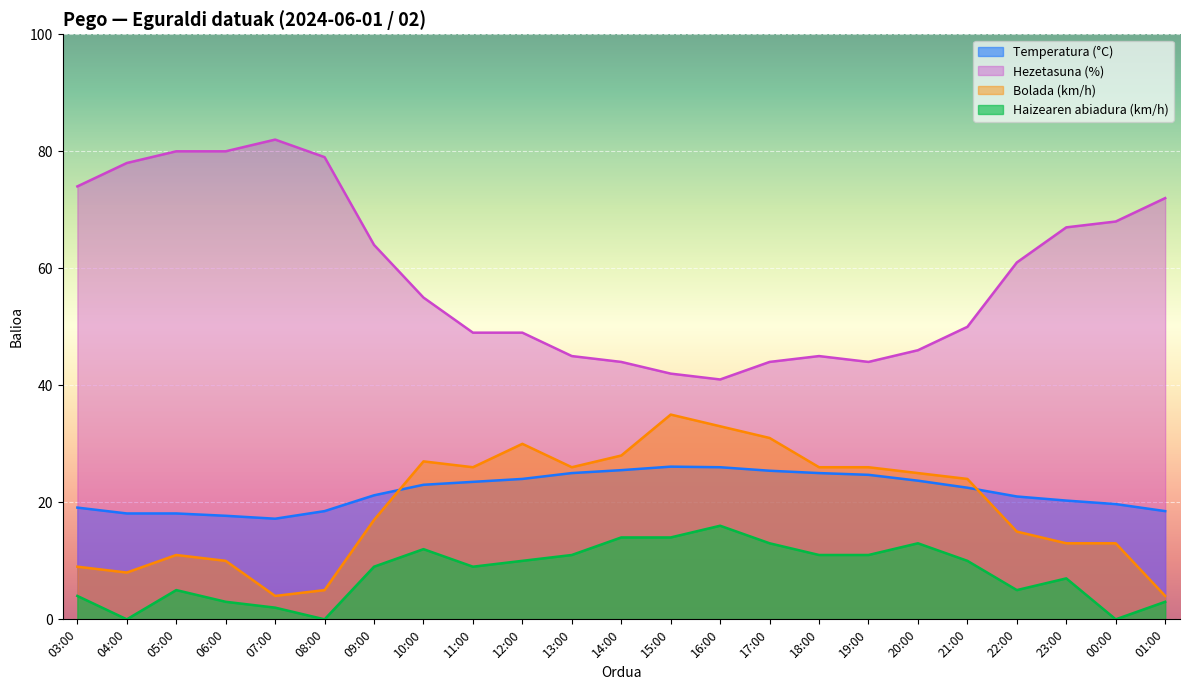

What is the sum of the Hezetasuna (%) values at 18:00 and 04:00?

123.0